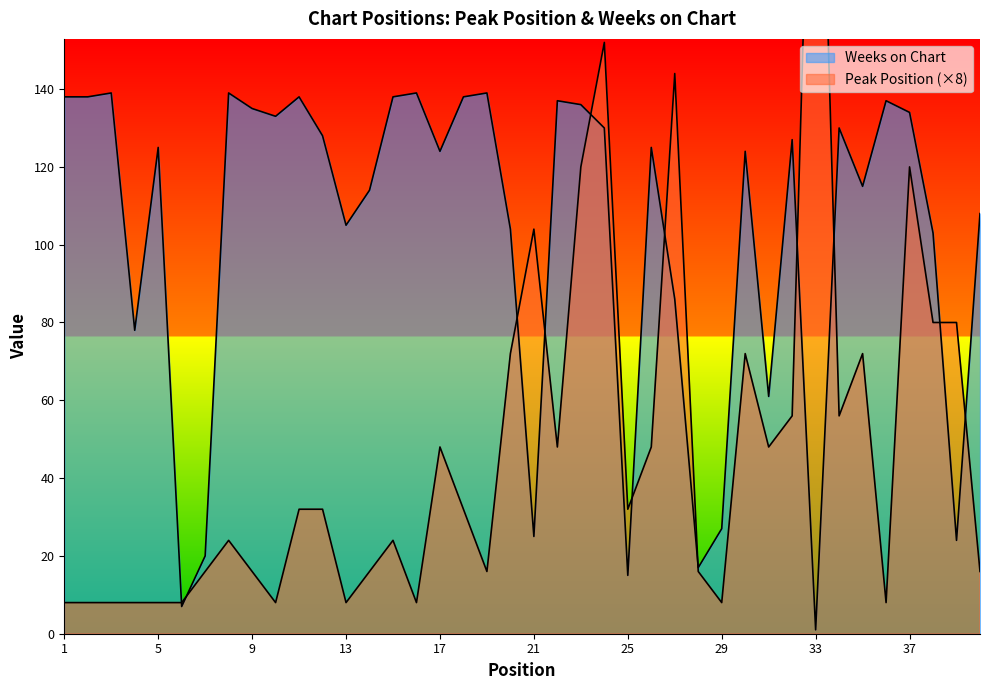

In Weeks on Chart, how many points are higher than both neighbors (excluding endpoints)?

12